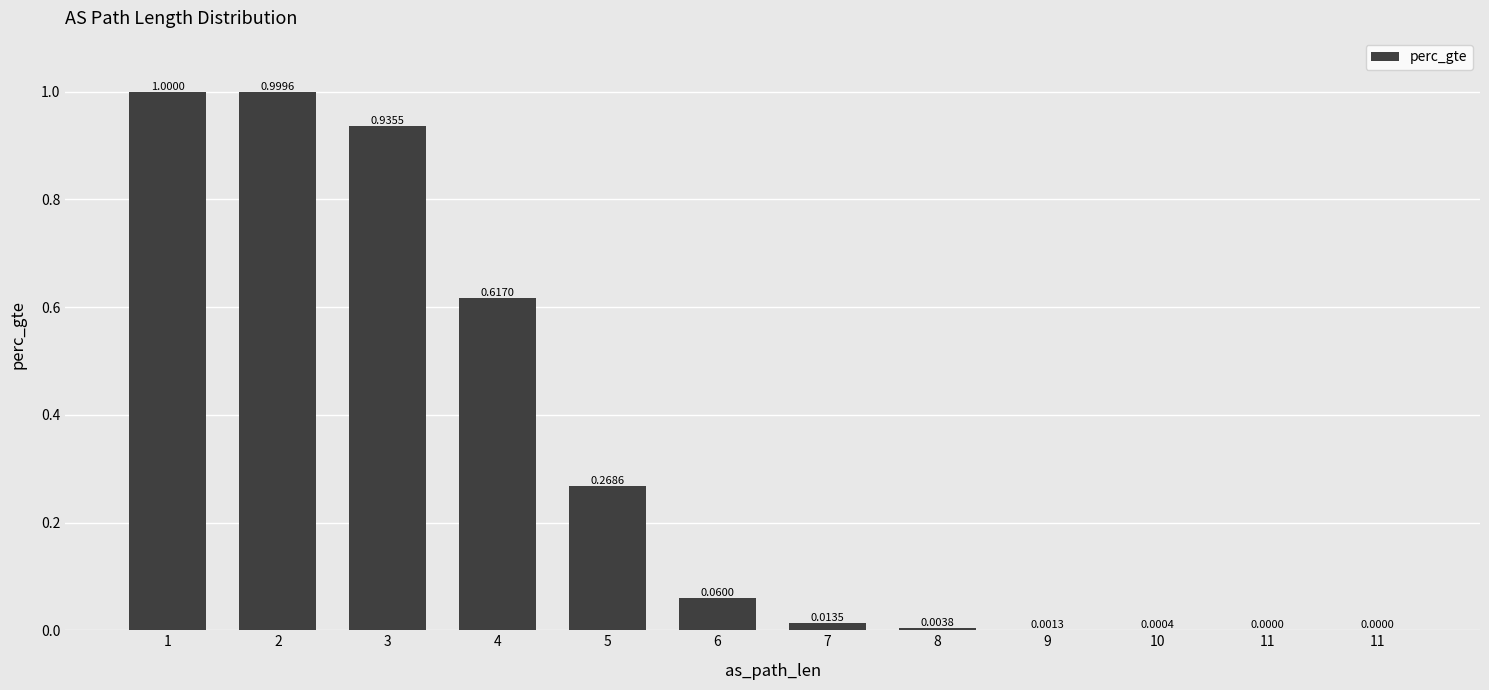

Is it true that the value at 1 is 1.5?

False